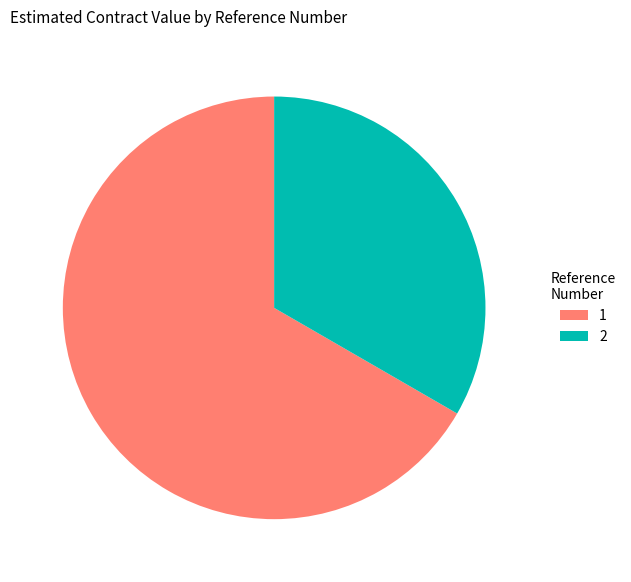

What is the ratio of the value at 1 to the value at 2?

2.0